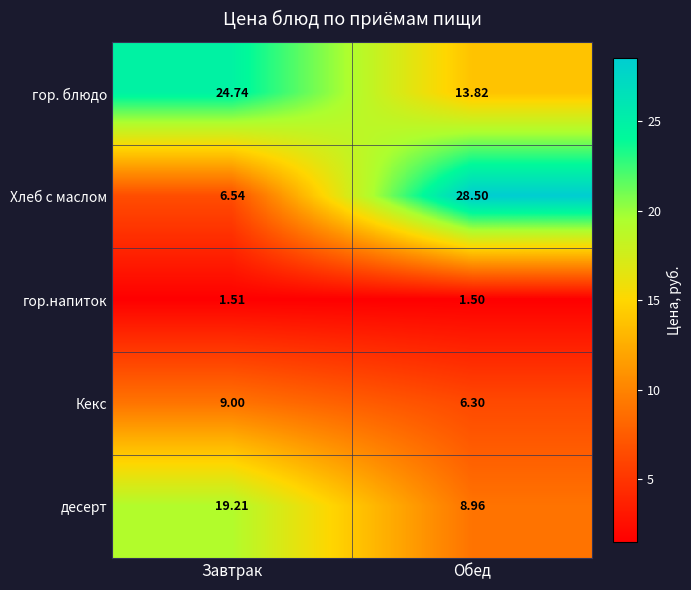

Between Завтрак and Обед, which series saw the biggest shift?

Хлеб с маслом